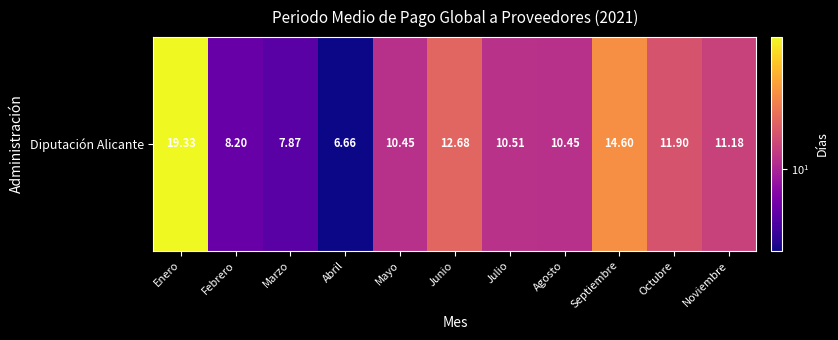

At which category does the chart reach its peak across all series?

Enero